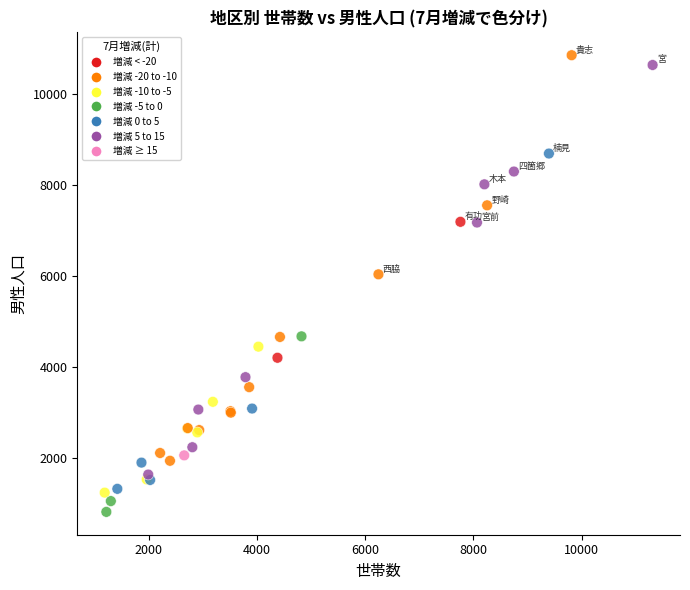

What Y value in the scatter plot is closest to 5837?

6040